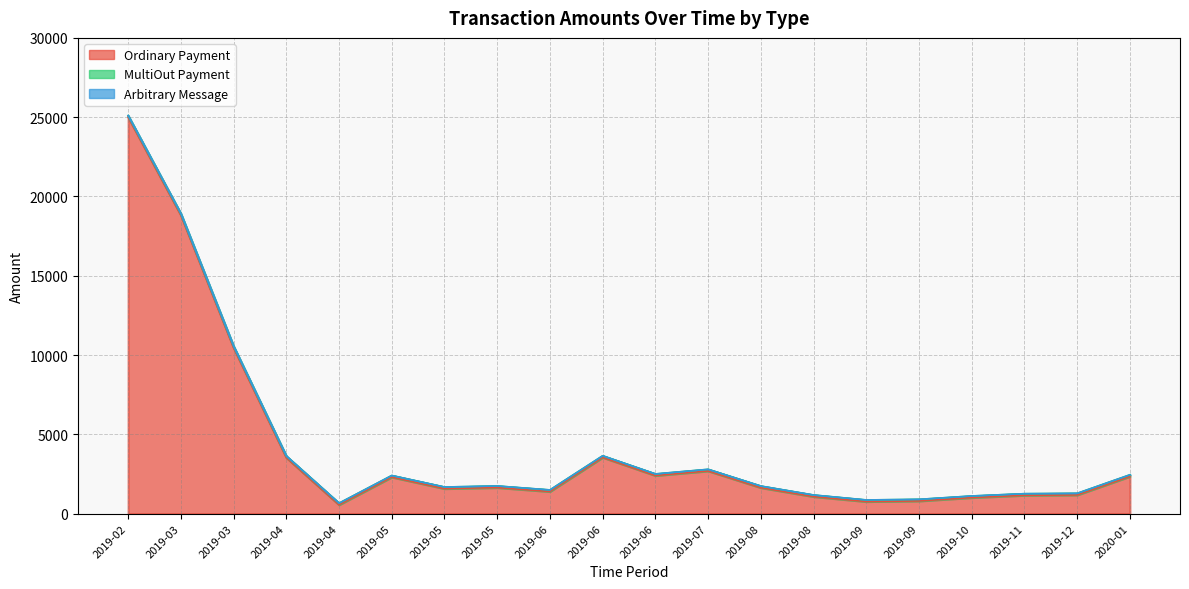

Where is Arbitrary Message nearest to the value 0?

2019-02